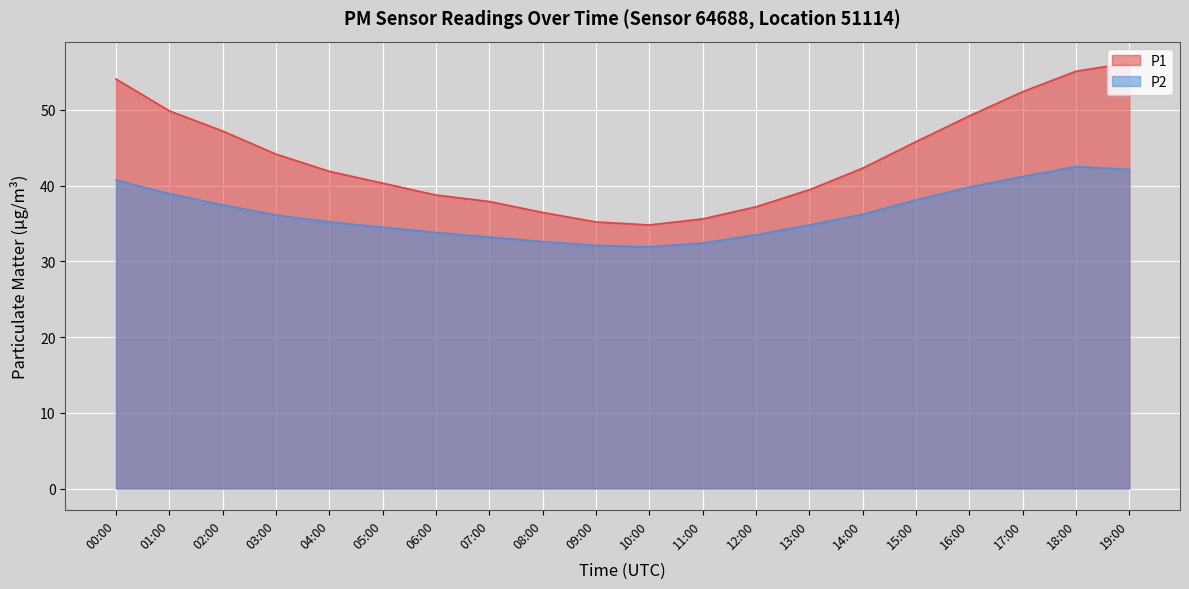

At which label is P1 closest to 45?

15:00